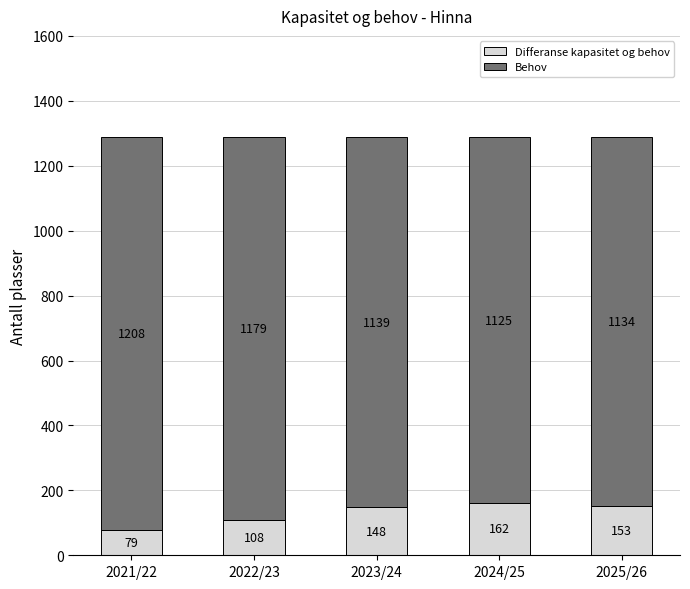

What is the total value across all series at 2022/23?

1287